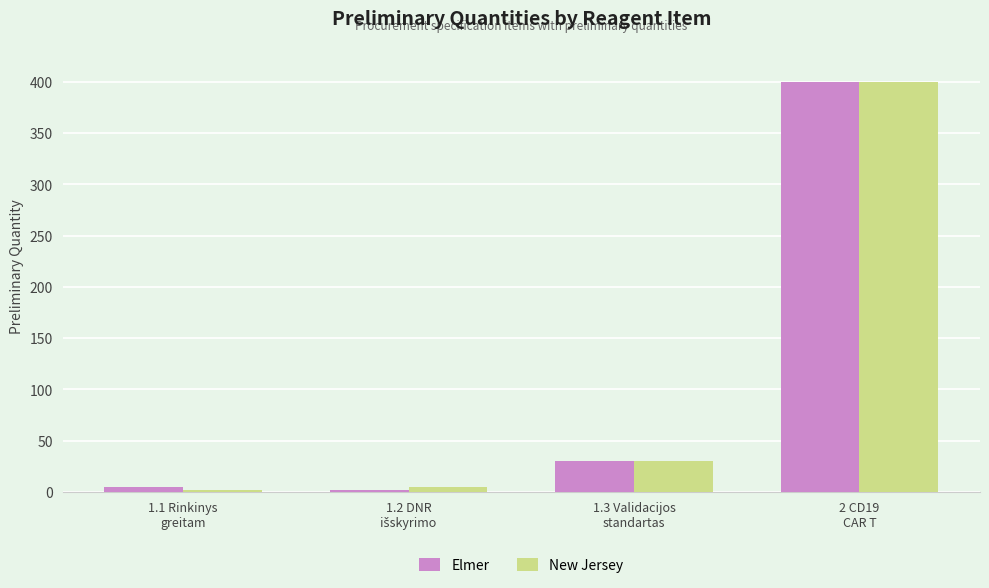

What is the sum of all New Jersey values?

437